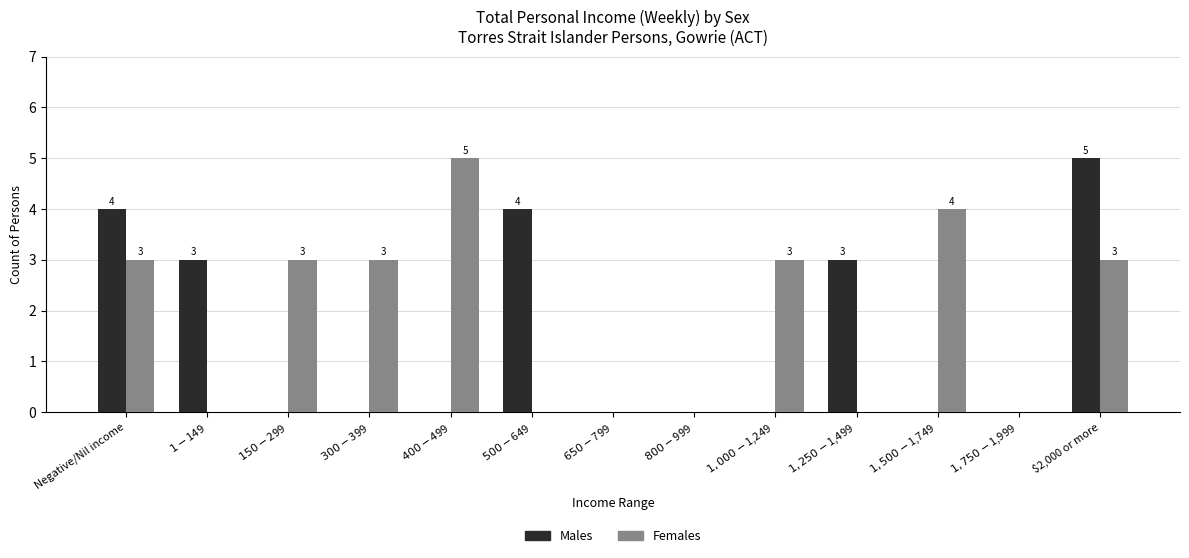

Count the number of categories in the chart.

13